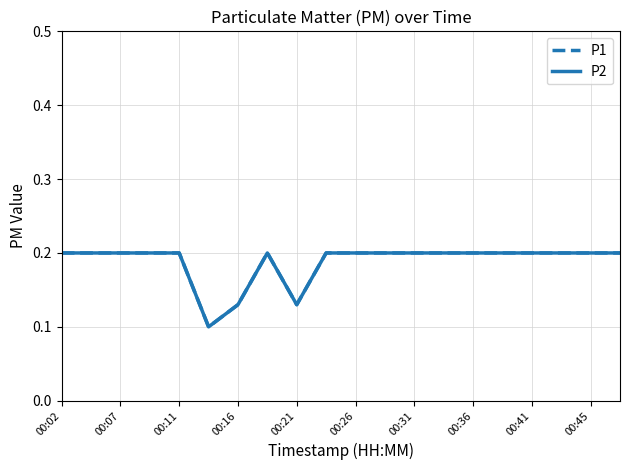

Is this an area chart (filled region under the line)?

No